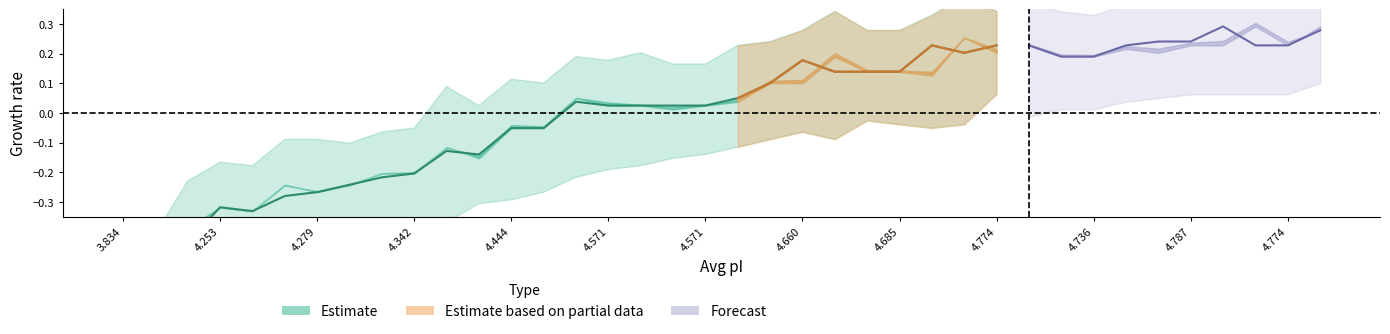

How many data points does each series have?

38